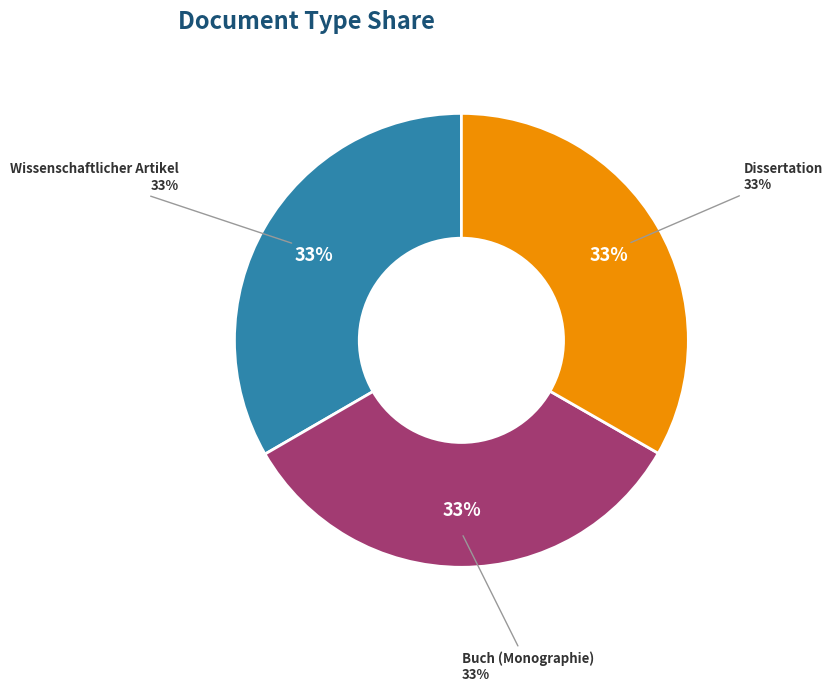

Is there a majority slice in this chart?

No